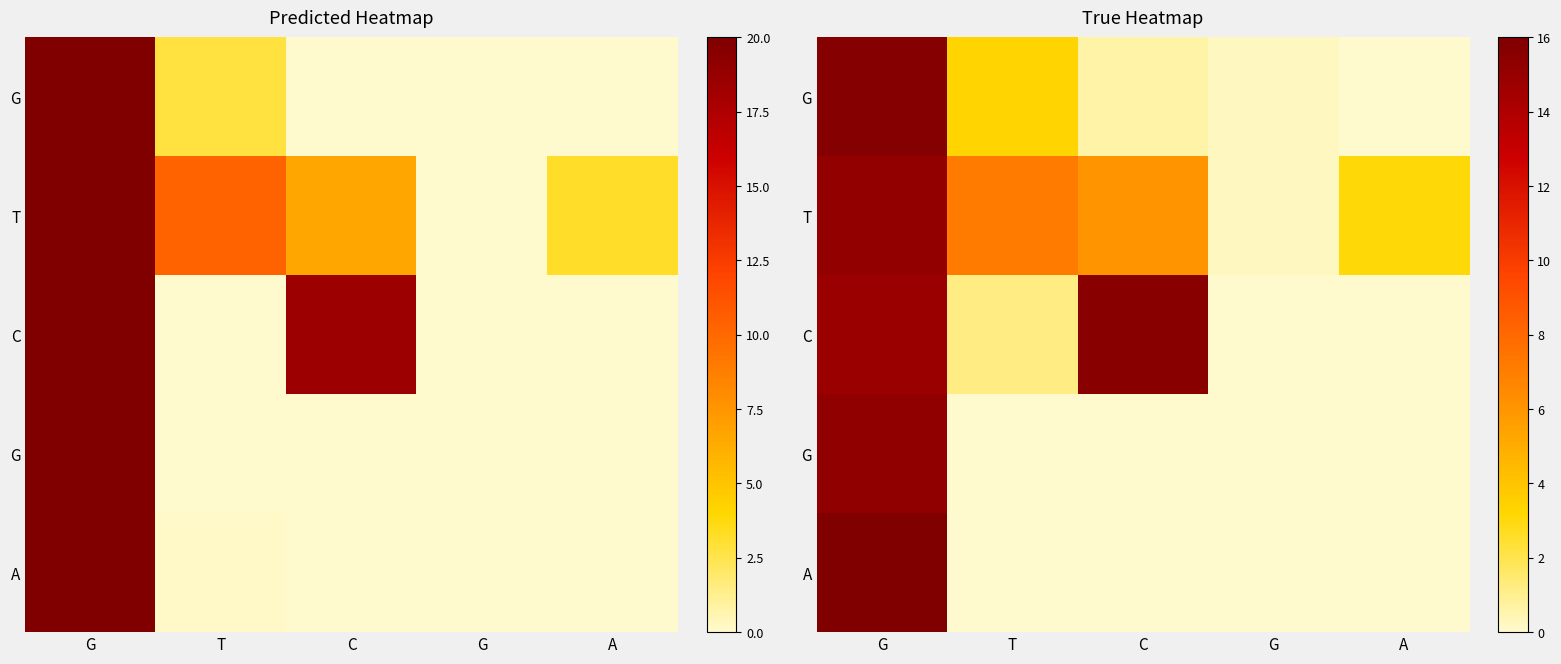

At which category does the chart reach its minimum across all series?

A